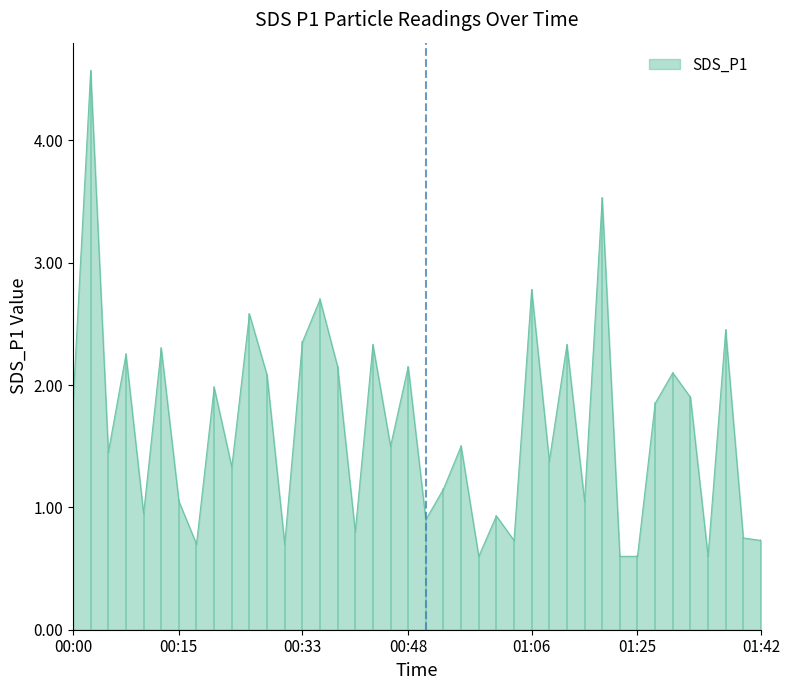

What is the difference between the maximum and minimum values?

4.0